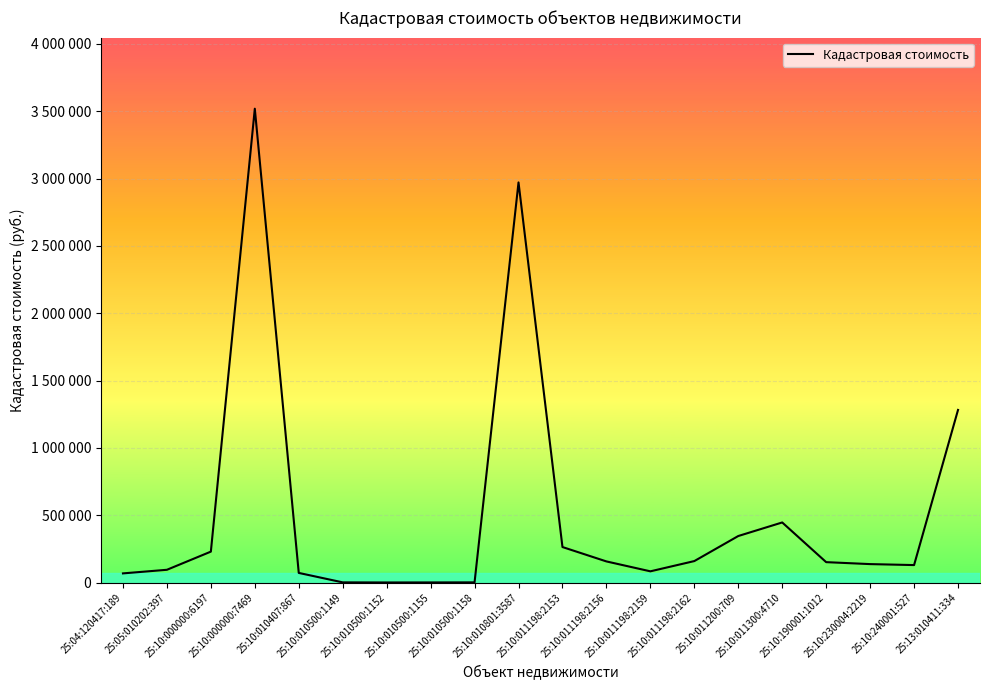

At which category does the data reach its first local valley?

25:10:010500:1152